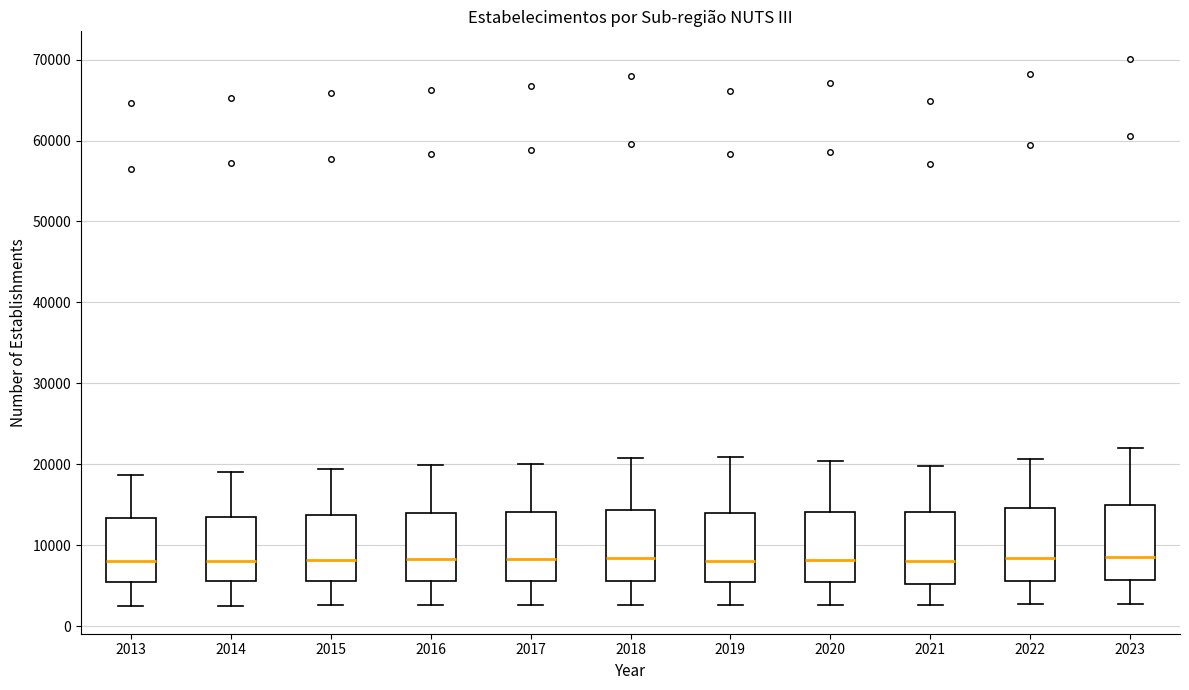

Reading left to right, read every box against the y-axis: the position of its median line, the range the box covers, and the ends of its whiskers. The values are not printed on the chart, so give them approximately, as read against the axis.

2013: median 8000, box 5000 to 13000, whiskers 2000 to 19000
2014: median 8000, box 6000 to 14000, whiskers 3000 to 19000
2015: median 8000, box 6000 to 14000, whiskers 3000 to 19000
2016: median 8000, box 6000 to 14000, whiskers 3000 to 20000
2017: median 8000, box 6000 to 14000, whiskers 3000 to 20000
2018: median 8000, box 6000 to 14000, whiskers 3000 to 21000
2019: median 8000, box 5000 to 14000, whiskers 3000 to 21000
2020: median 8000, box 5000 to 14000, whiskers 3000 to 20000
2021: median 8000, box 5000 to 14000, whiskers 3000 to 20000
2022: median 8000, box 6000 to 15000, whiskers 3000 to 21000
2023: median 9000, box 6000 to 15000, whiskers 3000 to 22000